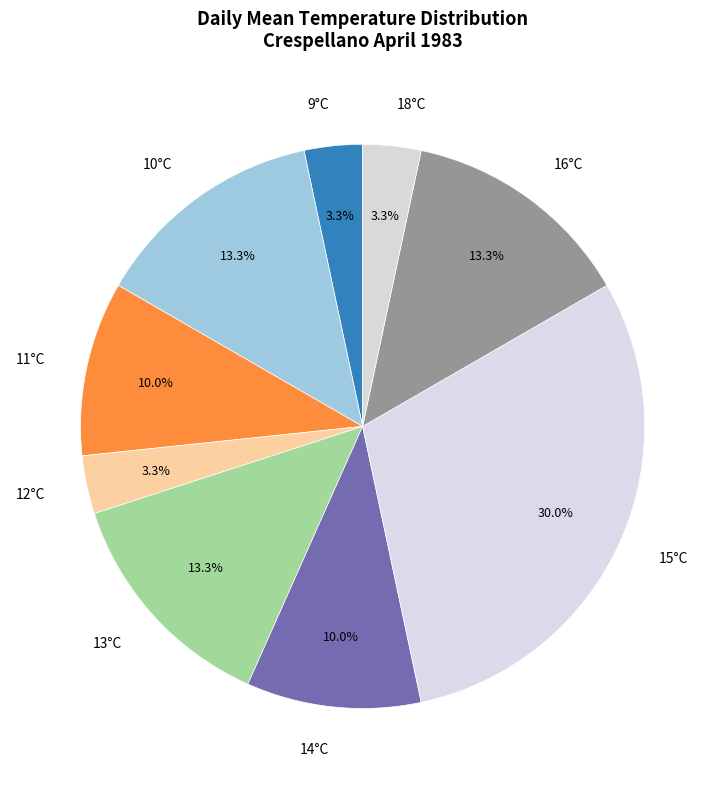

Does 12°C represent more than half of the total?

No